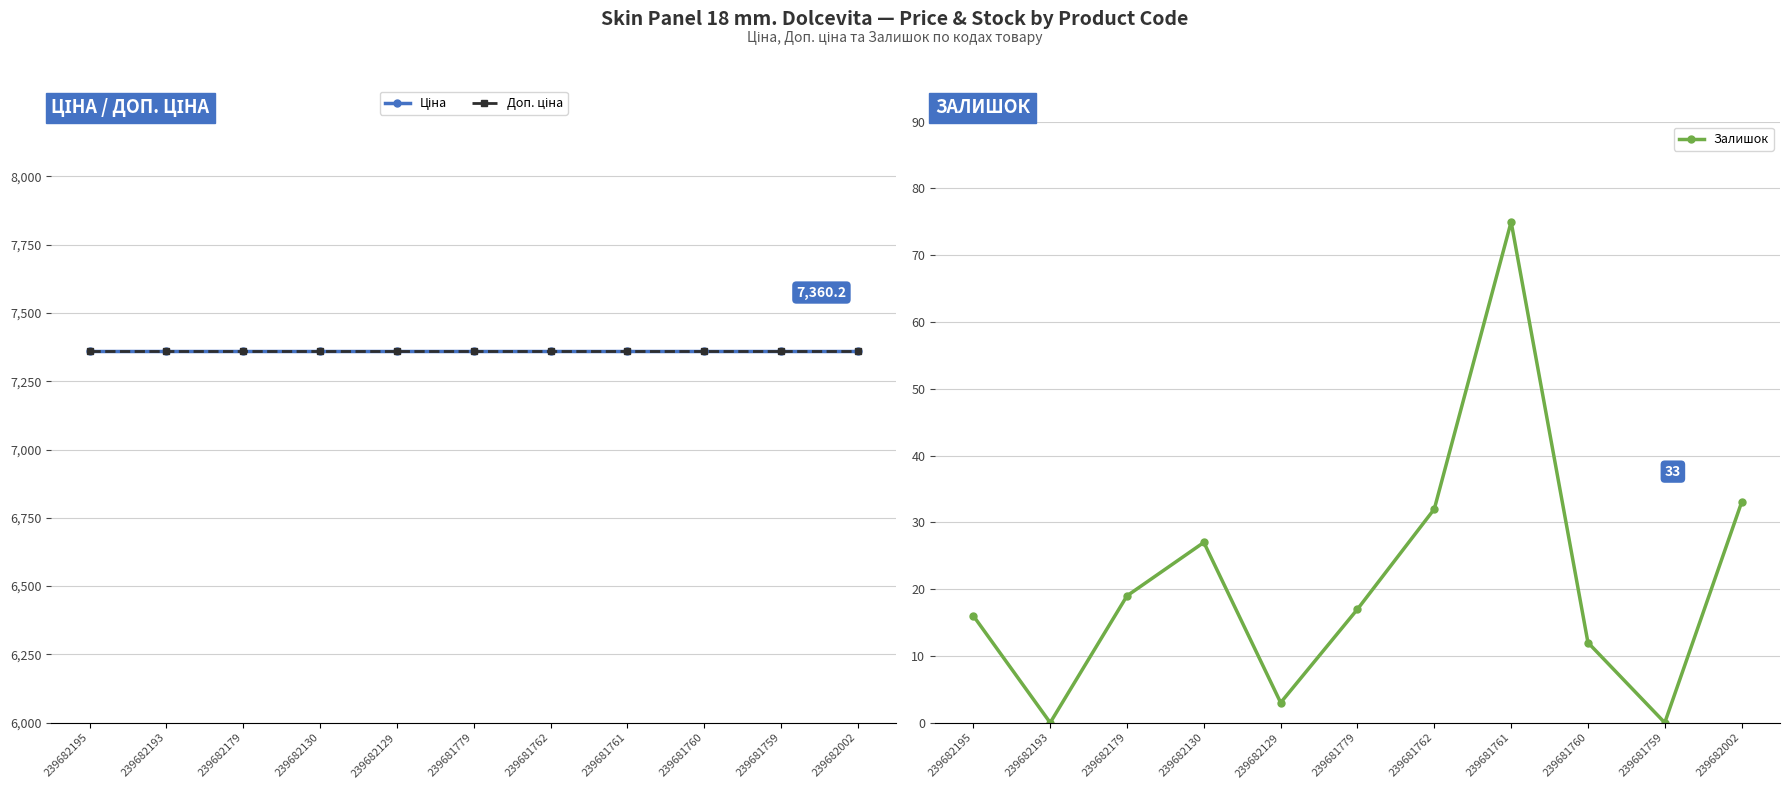

True or false: Ціна has a value of 3031.0 at 239681760.

False